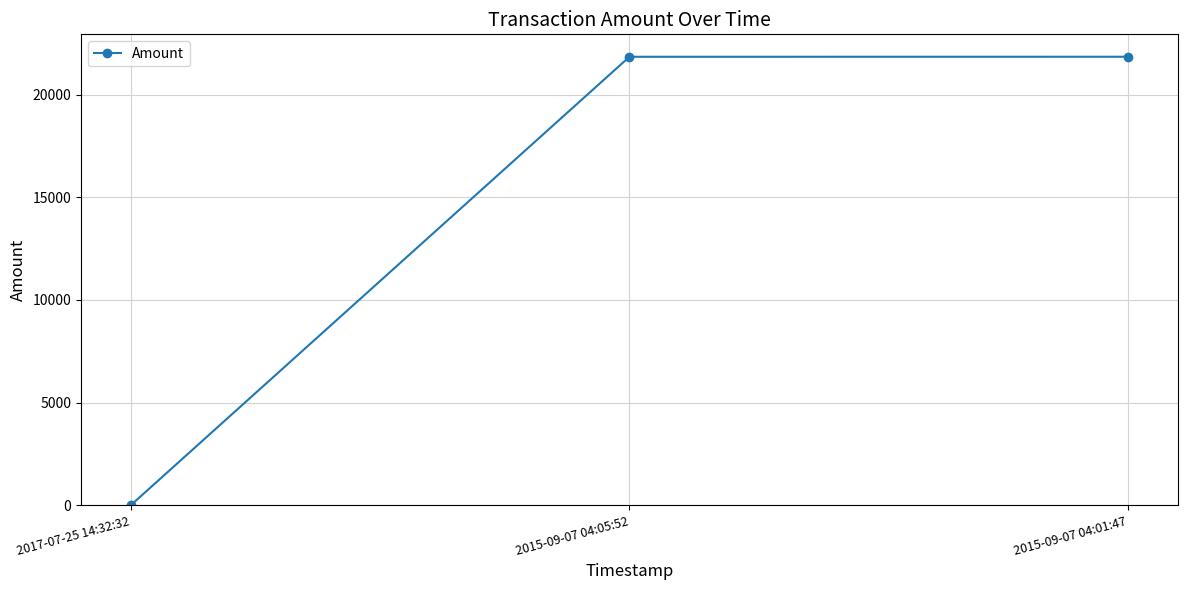

Count the number of categories in the chart.

3